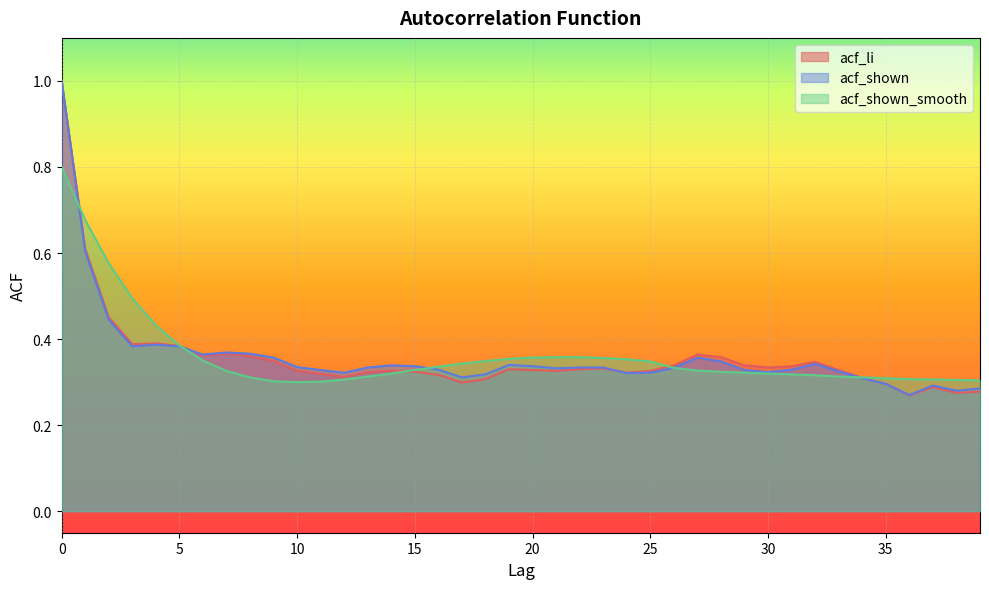

Which series ends up on top after the final intersection of acf_li and acf_shown?

acf_li